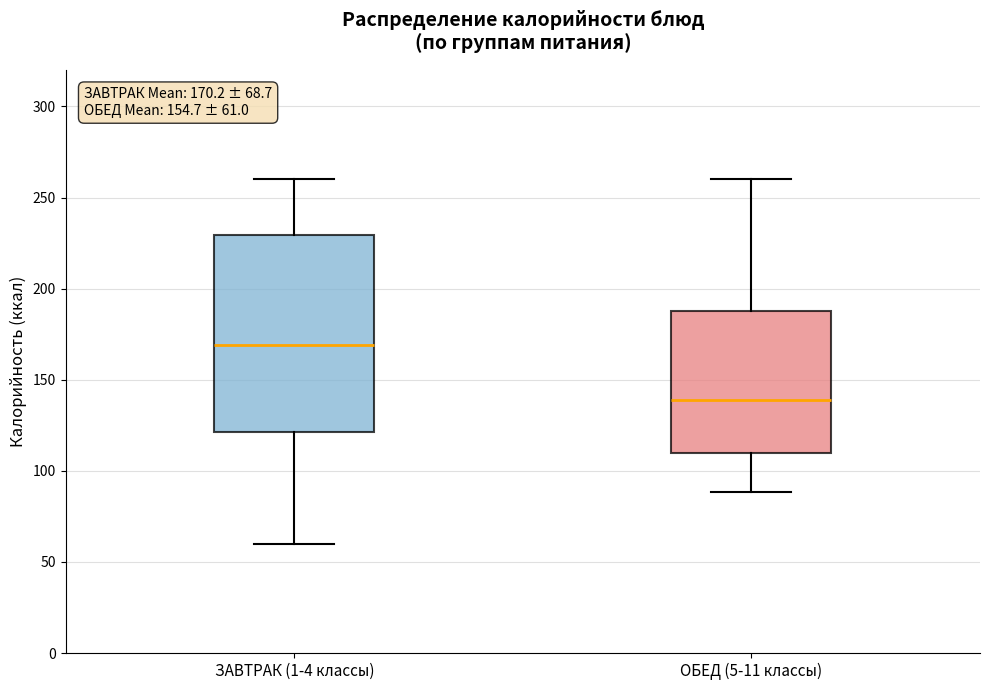

Comparing the boxes themselves (not the whiskers), which one is the tallest?

ЗАВТРАК (1-4 классы)